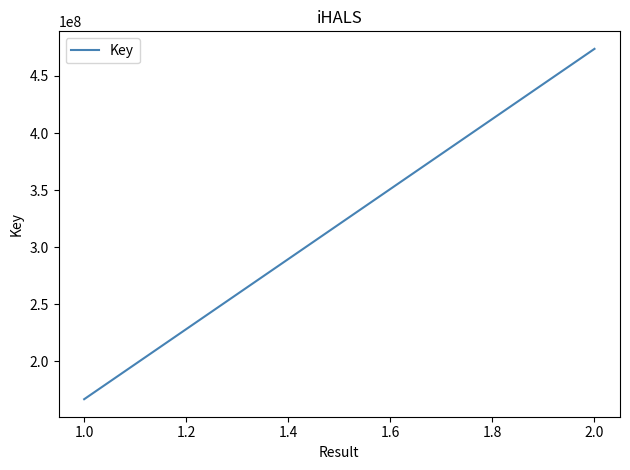

How many values are below 473791825?

1